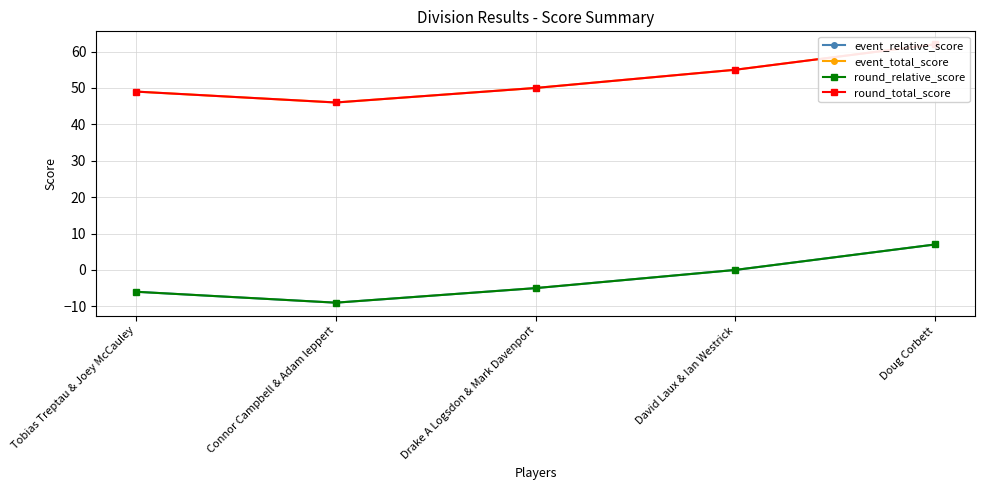

Reading right to left, list all the values displayed in this chart.

event_relative_score: Doug Corbett=7	David Laux & Ian Westrick=0	Drake A Logsdon & Mark Davenport=-5	Connor Campbell & Adam leppert=-9	Tobias Treptau & Joey McCauley=-6
event_total_score: Doug Corbett=62	David Laux & Ian Westrick=55	Drake A Logsdon & Mark Davenport=50	Connor Campbell & Adam leppert=46	Tobias Treptau & Joey McCauley=49
round_relative_score: Doug Corbett=7	David Laux & Ian Westrick=0	Drake A Logsdon & Mark Davenport=-5	Connor Campbell & Adam leppert=-9	Tobias Treptau & Joey McCauley=-6
round_total_score: Doug Corbett=62	David Laux & Ian Westrick=55	Drake A Logsdon & Mark Davenport=50	Connor Campbell & Adam leppert=46	Tobias Treptau & Joey McCauley=49